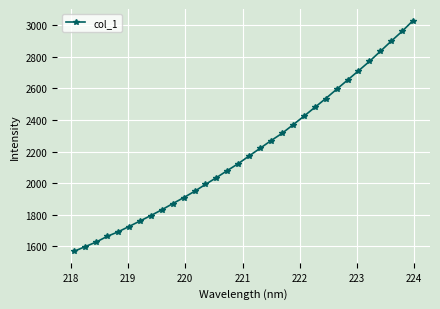

What is the value of the 12th point from the left?

1948.1